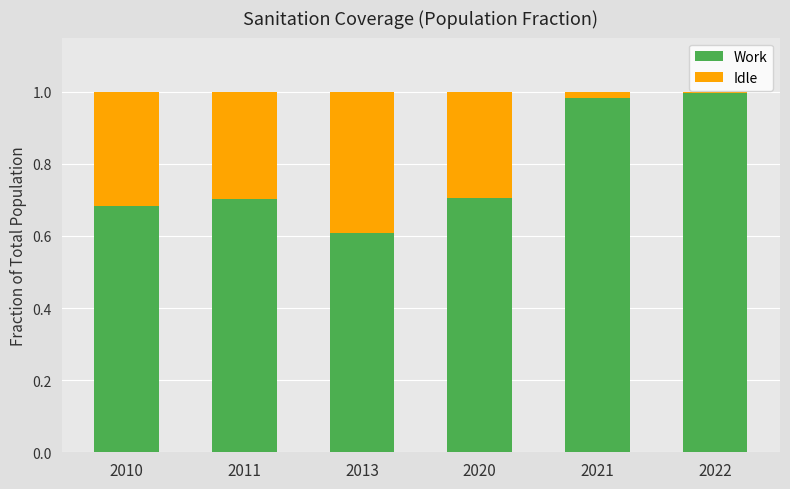

True or false: Work has a value of 0.7 at 2011.

True